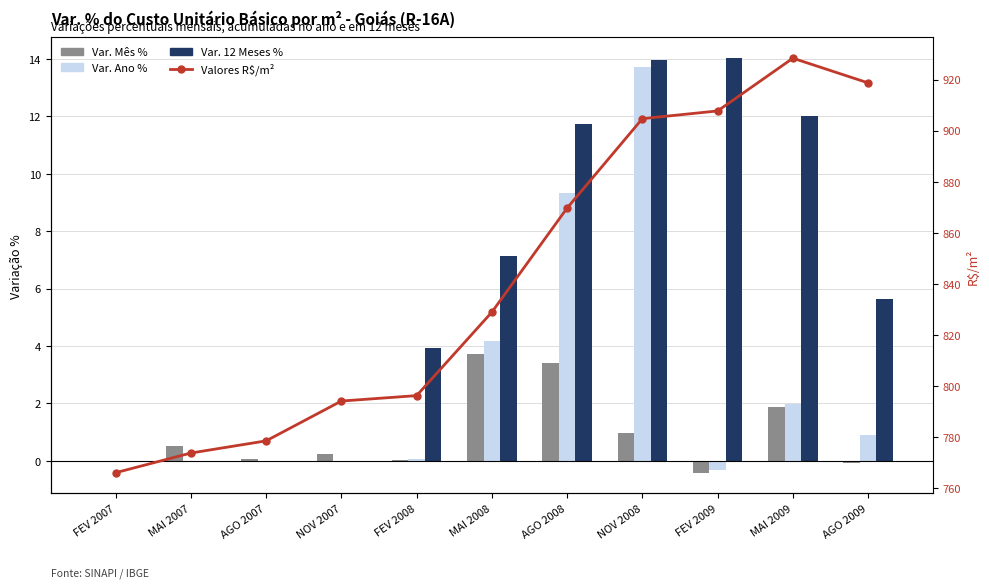

Where is Var. Ano % nearest to the value 6?

MAI 2008